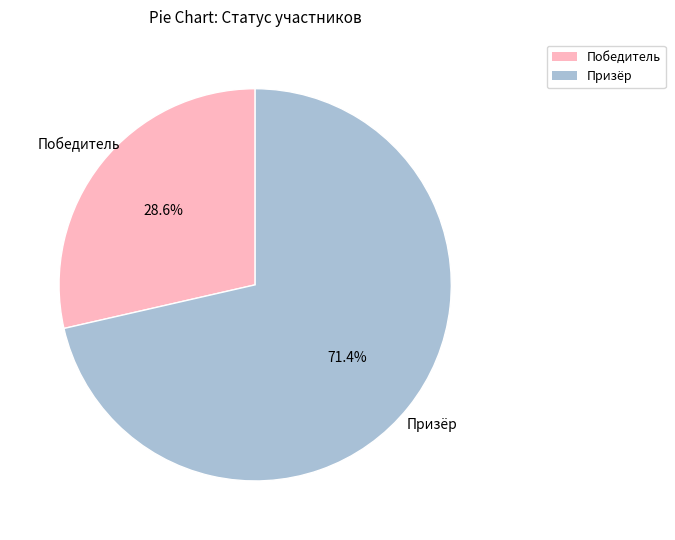

Rank the categories by value from lowest to highest.

Победитель, Призёр